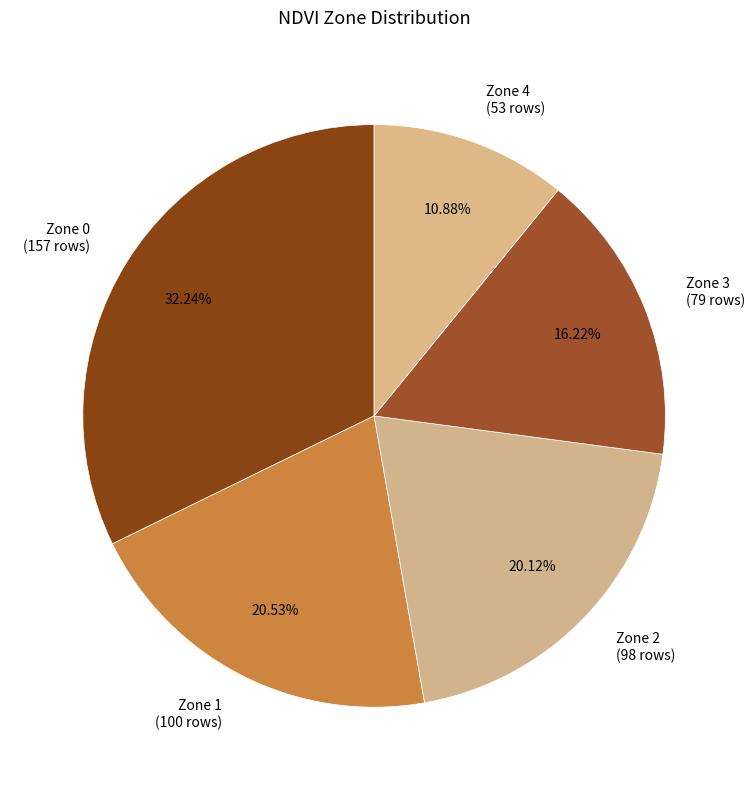

To the nearest percent, what is the average slice percentage?

20%